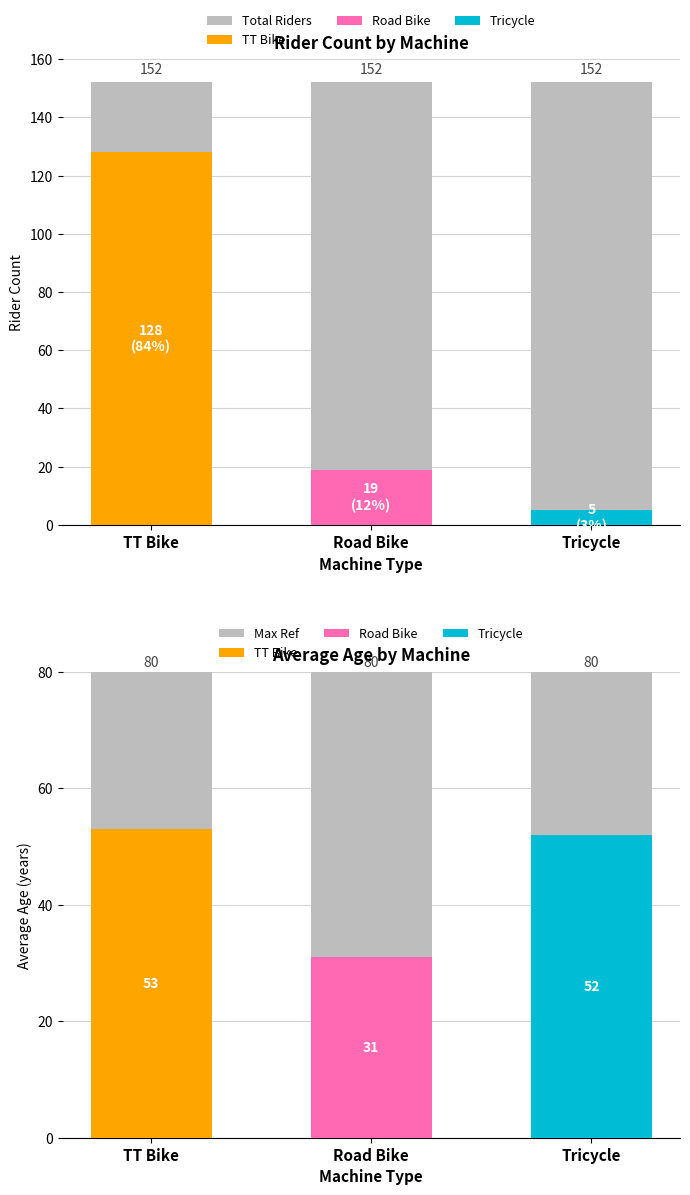

What value does the Count series have at TT Bike, to the nearest 10?

130